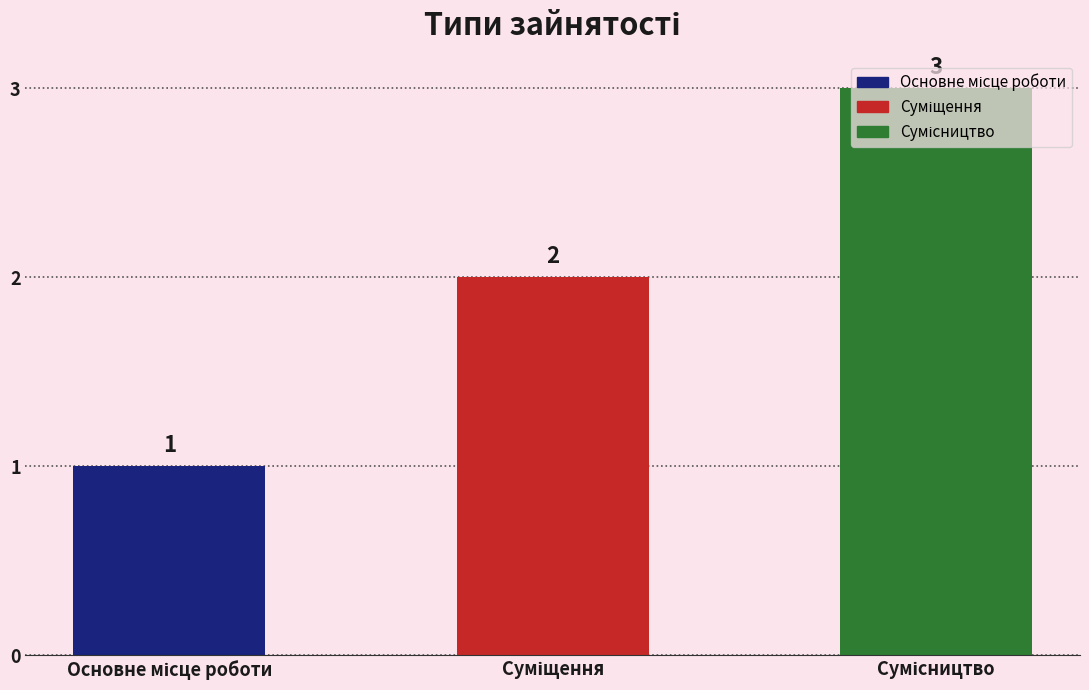

What is the greatest value displayed?

3